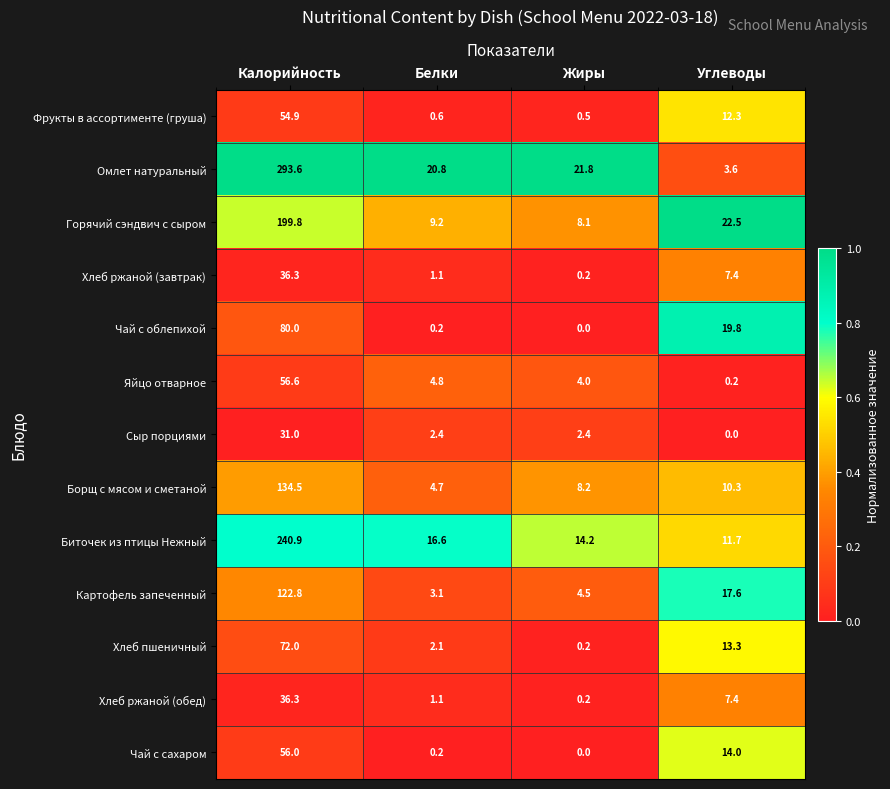

What is the sum of all Биточек из птицы Нежный values?

283.4